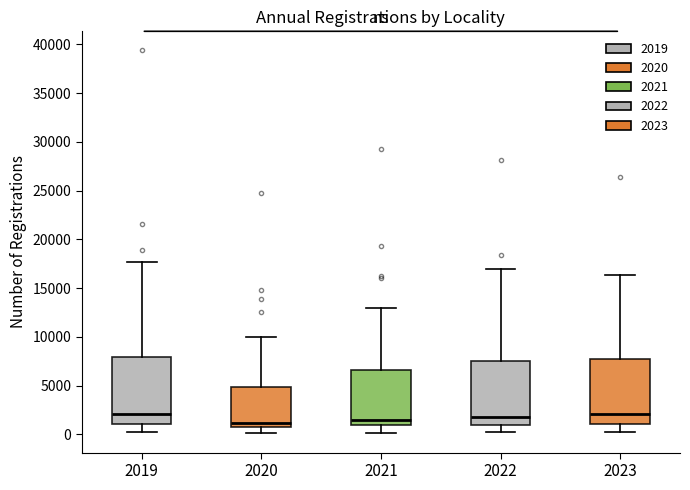

Reading left to right, read every box against the y-axis: the position of its median line, the range the box covers, and the ends of its whiskers. The values are not printed on the chart, so give them approximately, as read against the axis.

2019: median 2000, box 1000 to 8000, whiskers 0 to 17500
2020: median 1000, box 500 to 5000, whiskers 0 to 10000
2021: median 1500, box 1000 to 6500, whiskers 0 to 13000
2022: median 2000, box 1000 to 7500, whiskers 0 to 17000
2023: median 2000, box 1000 to 7500, whiskers 0 to 16500